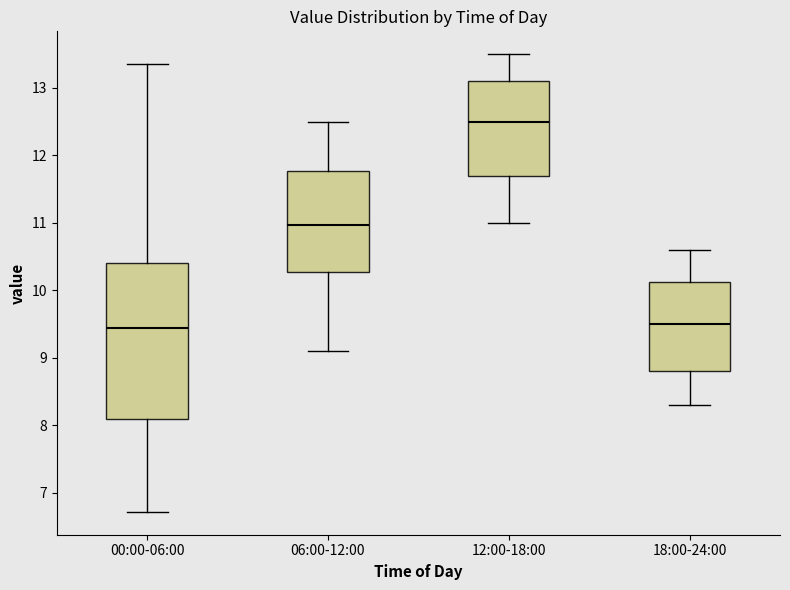

Reading left to right, read every box against the y-axis: the position of its median line, the range the box covers, and the ends of its whiskers. The values are not printed on the chart, so give them approximately, as read against the axis.

00:00-06:00: median 9.5, box 8.1 to 10.4, whiskers 6.7 to 13.4
06:00-12:00: median 11.0, box 10.3 to 11.8, whiskers 9.1 to 12.5
12:00-18:00: median 12.5, box 11.7 to 13.1, whiskers 11.0 to 13.5
18:00-24:00: median 9.5, box 8.8 to 10.1, whiskers 8.3 to 10.6